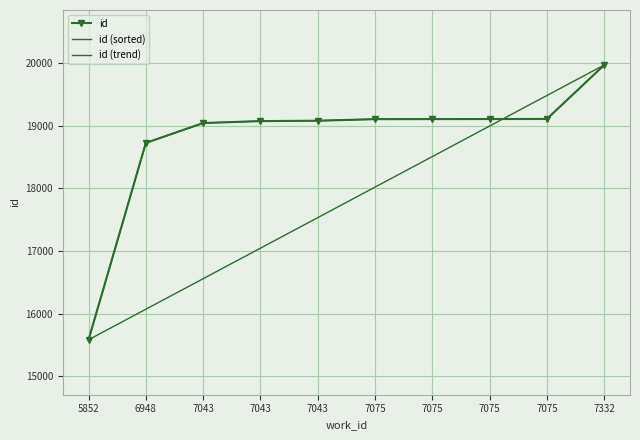

What is the change in value from 5852 to 6948?

+3142